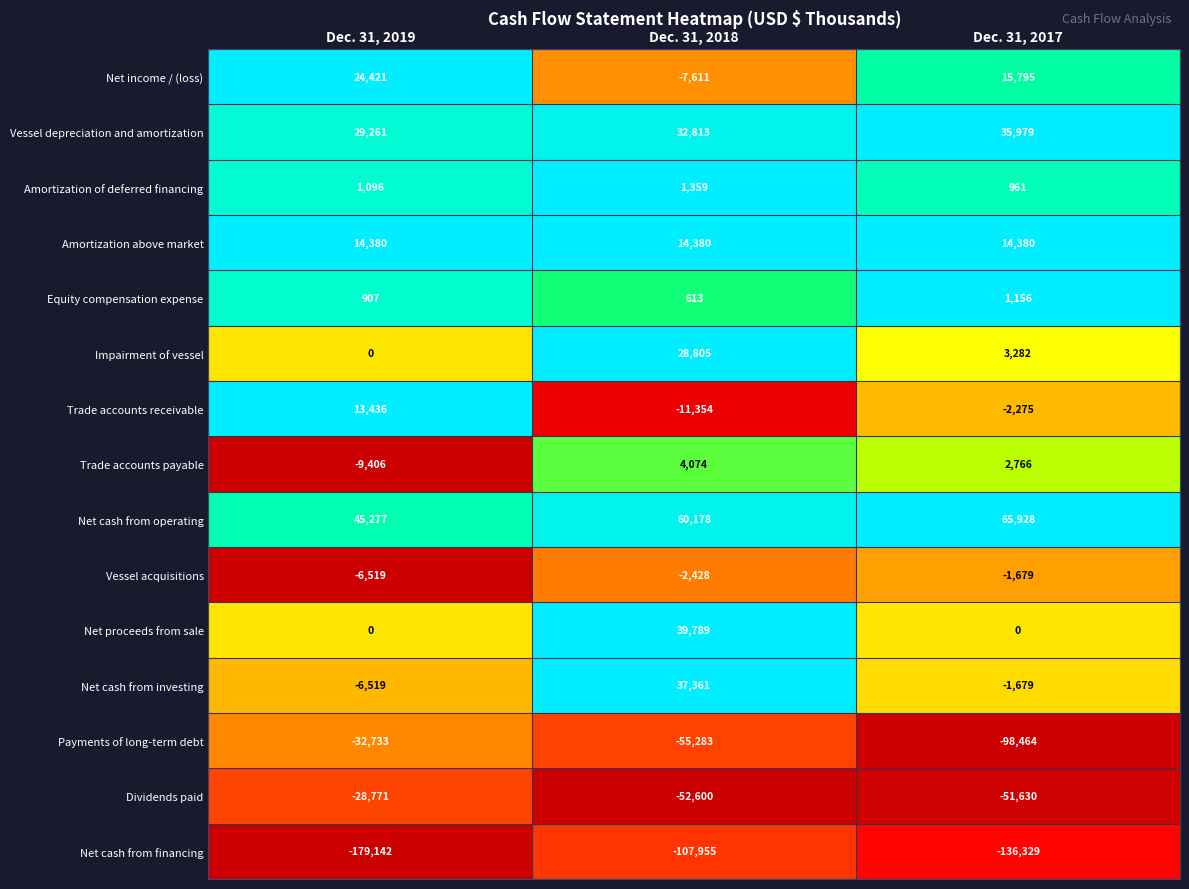

At how many categories does at least one series exceed 0?

3